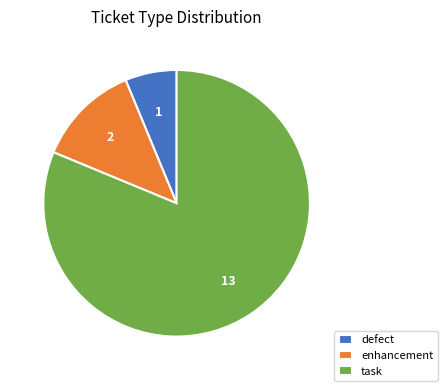

Combined, do enhancement and defect account for over 50%?

No